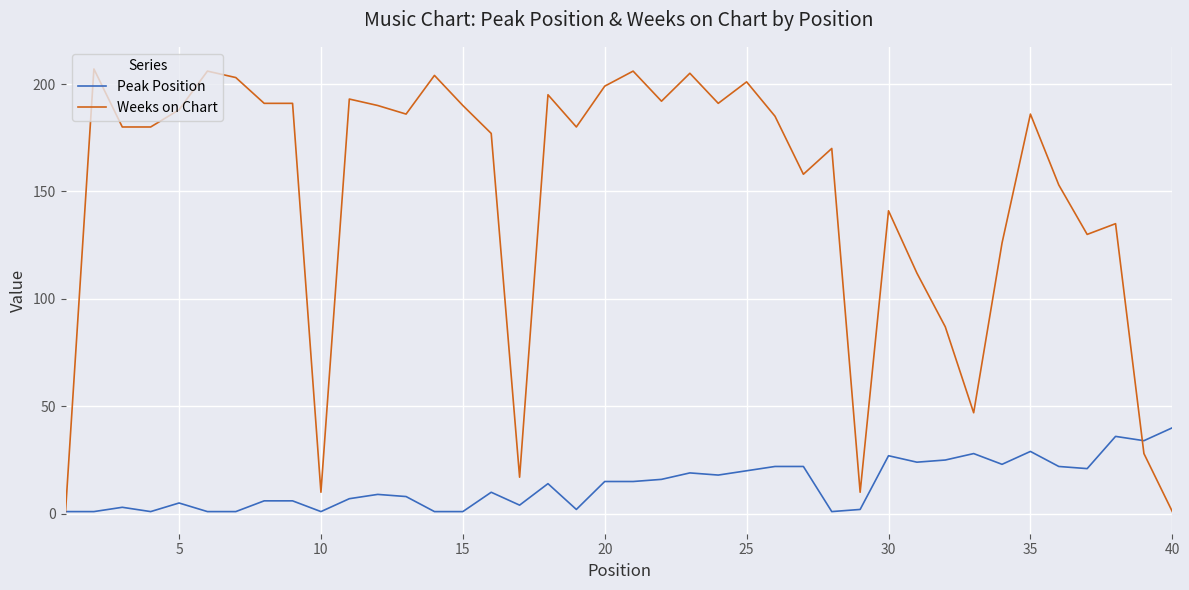

True or false: Weeks on Chart has more than 0 points higher than both neighbors.

True